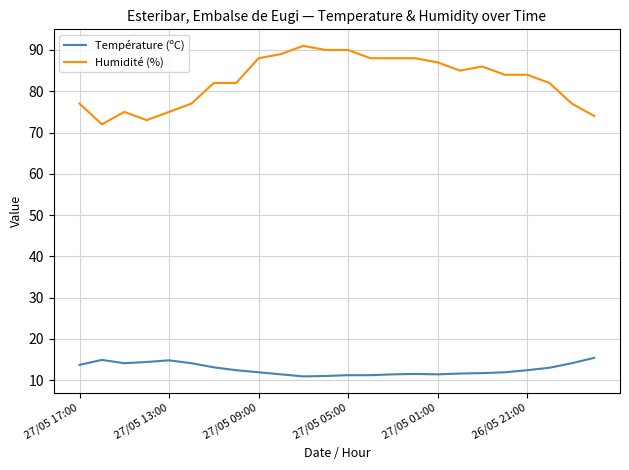

Which series has the largest range (max minus min)?

Humidité (%)